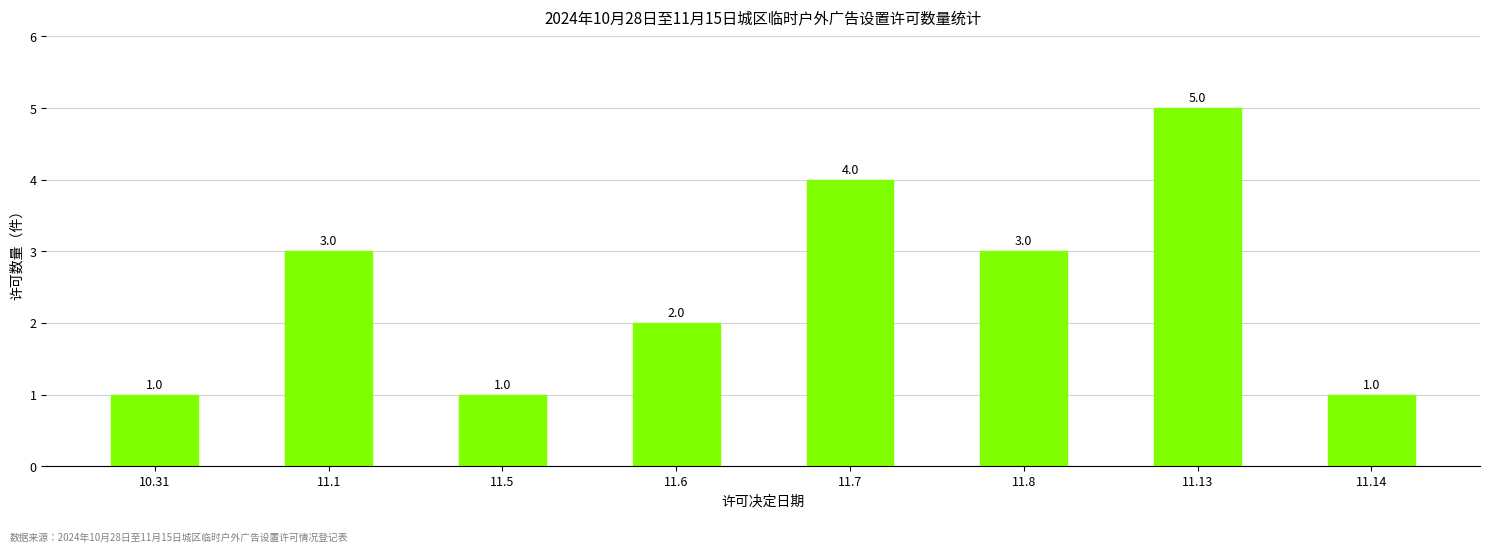

Which has a higher value, 11.13 or 11.5?

11.13